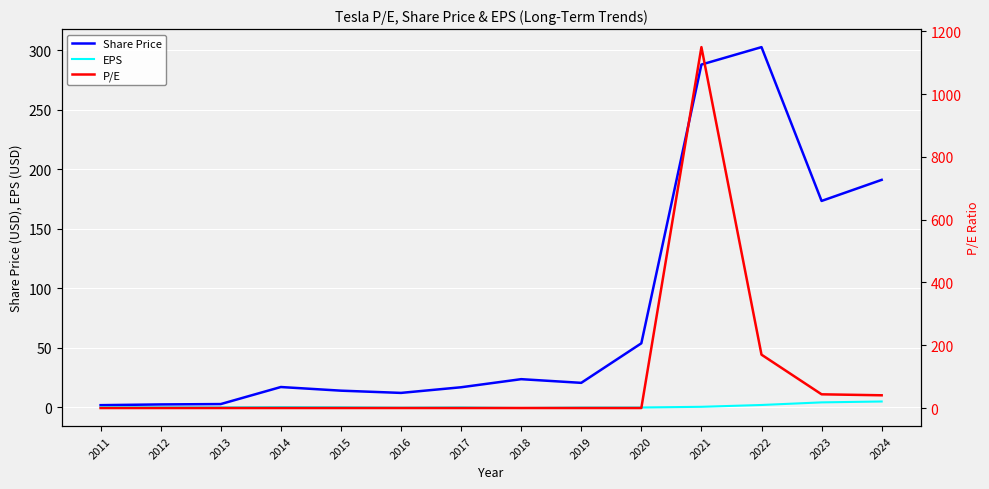

Count the number of data series in this chart.

3